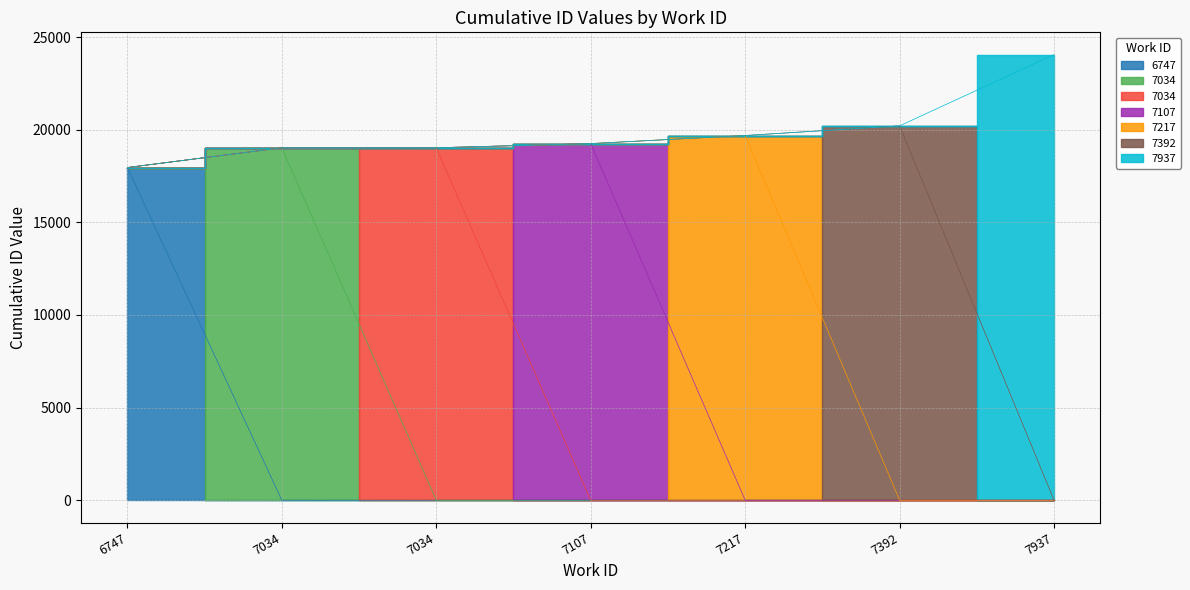

What is the difference between the second highest and minimum values?

2250